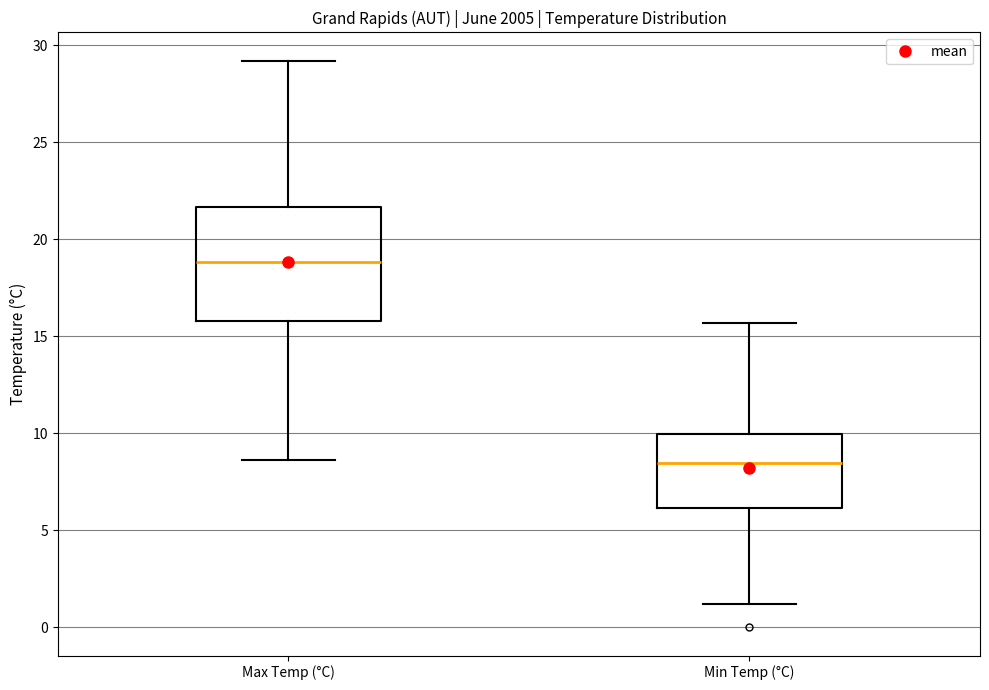

Where is the lower edge of the box for Min Temp (°C) on the y-axis? The values are not printed on the chart, so give them approximately, as read against the axis.

6.0